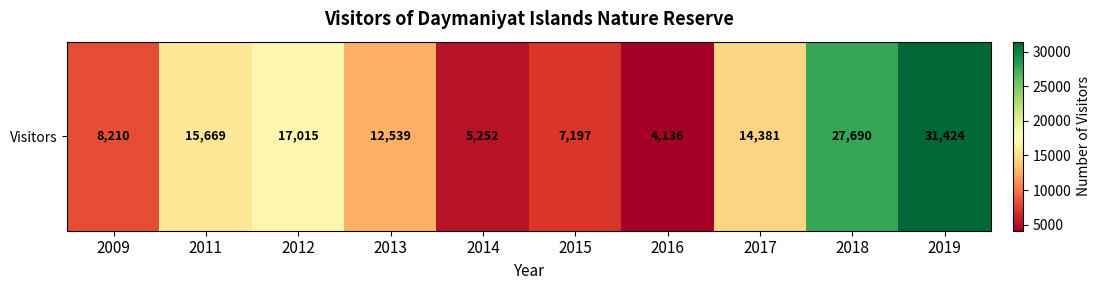

Reading right to left, transcribe all the data shown in this chart.

2019=31424	2018=27690	2017=14381	2016=4136	2015=7197	2014=5252	2013=12539	2012=17015	2011=15669	2009=8210